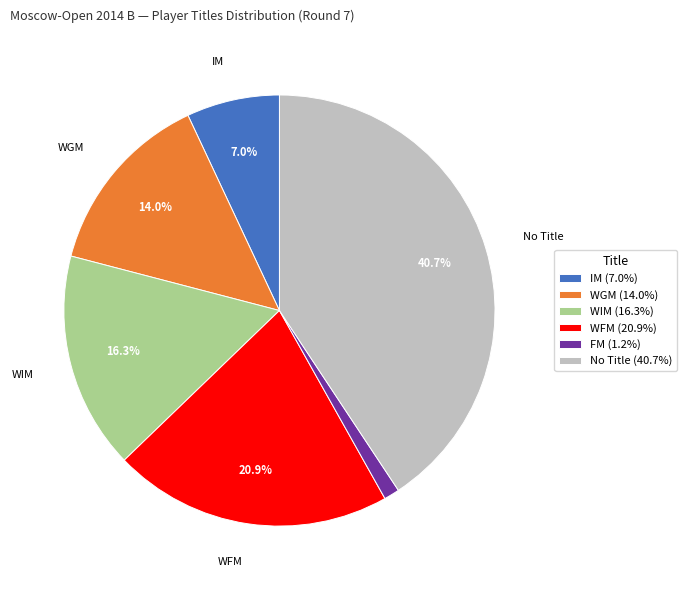

Is there any slice that represents more than half of the pie?

No